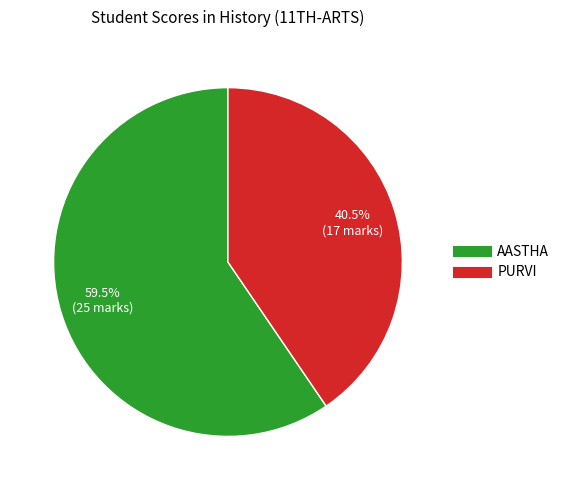

Rank the categories by value from highest to lowest.

AASTHA, PURVI